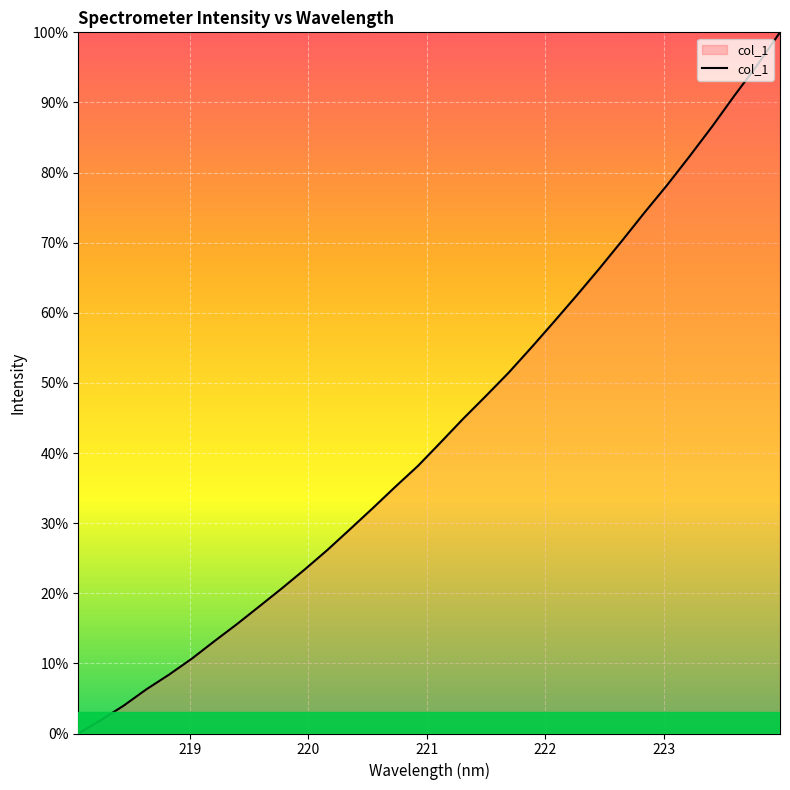

What is the difference between the maximum and minimum values?

100.0